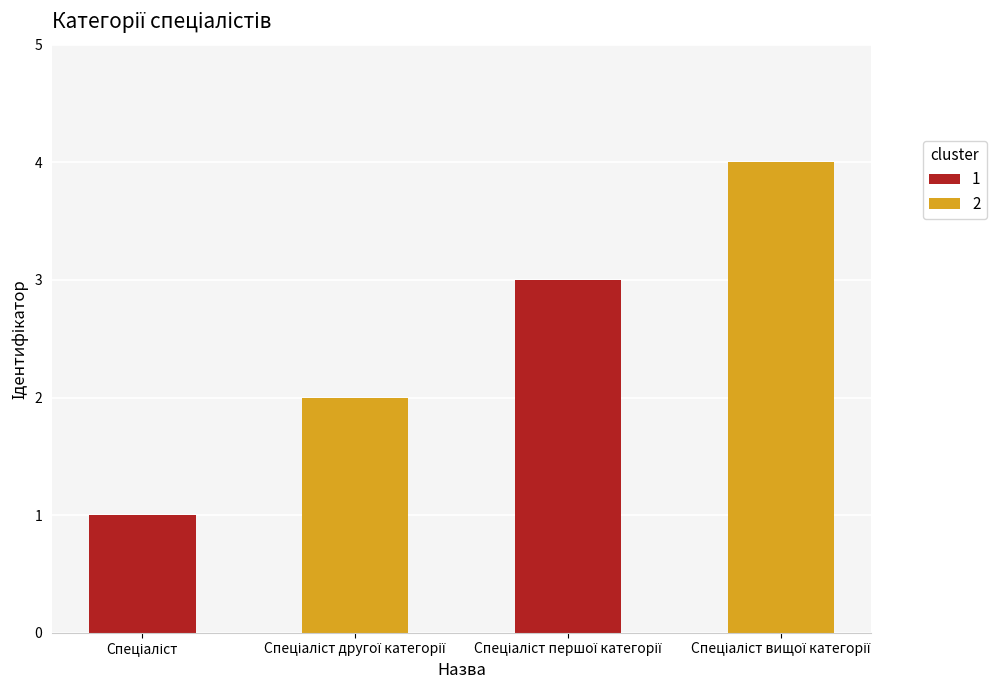

What is the sum of all values?

10